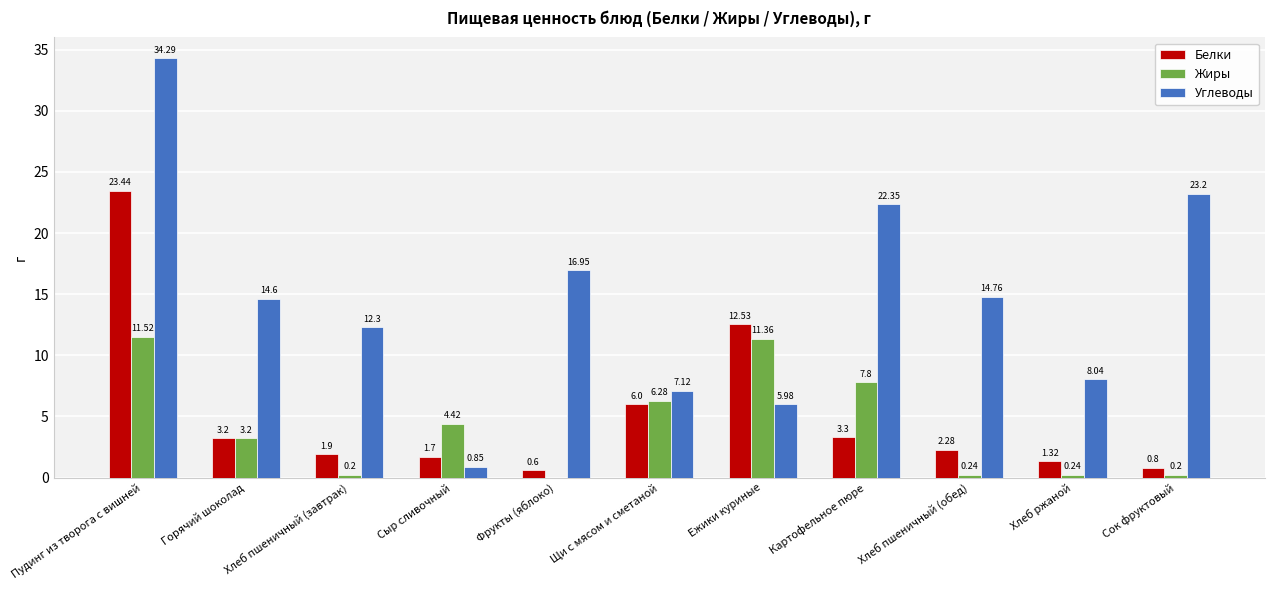

Which series has the largest range (max minus min)?

Углеводы